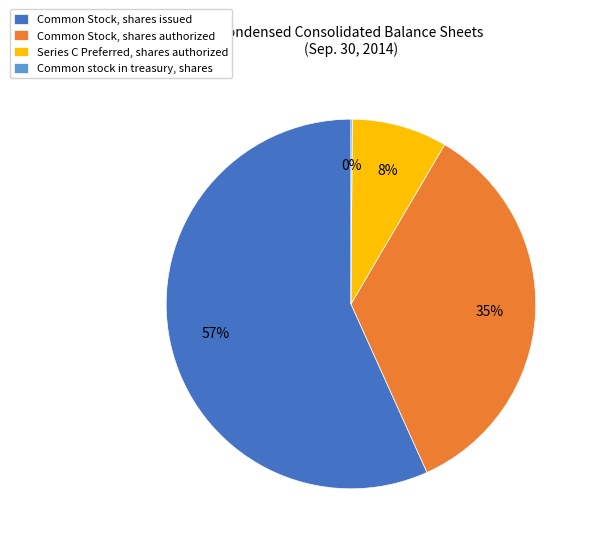

To the nearest percent, what is the difference between the largest and smallest slice percentages?

57%